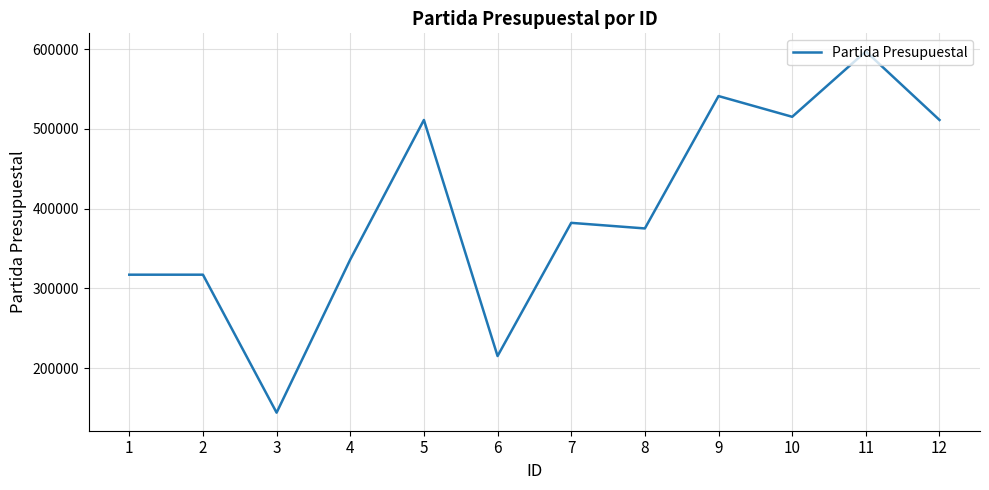

Is it true that the value at 9 is 541001?

True